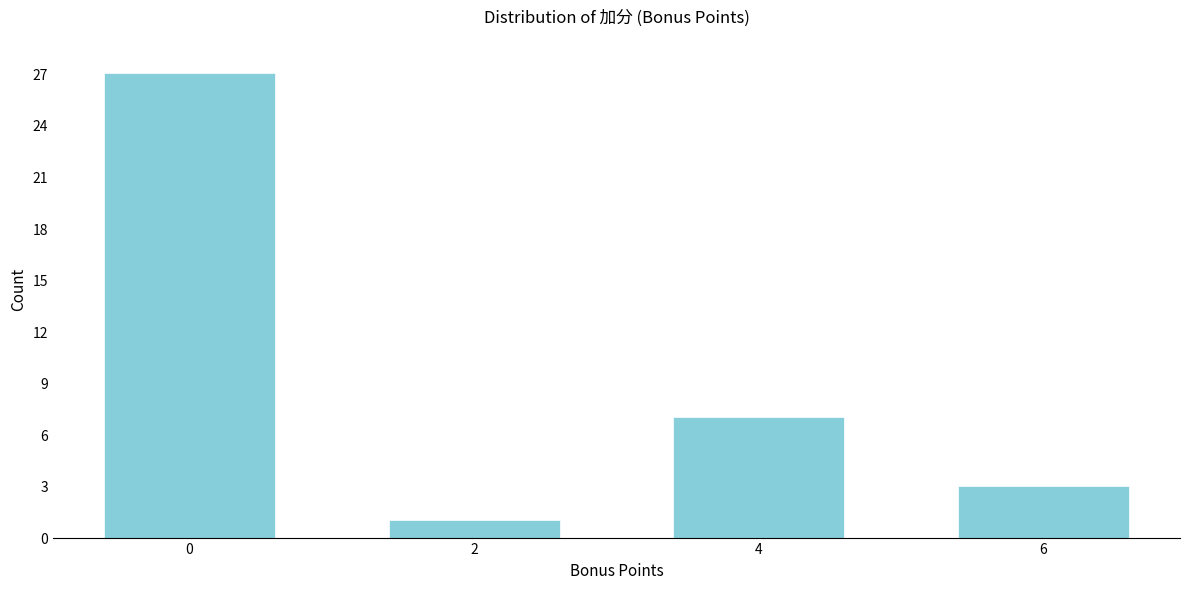

Reading left to right, list all the values displayed in this chart.

0=27	2=1	4=7	6=3